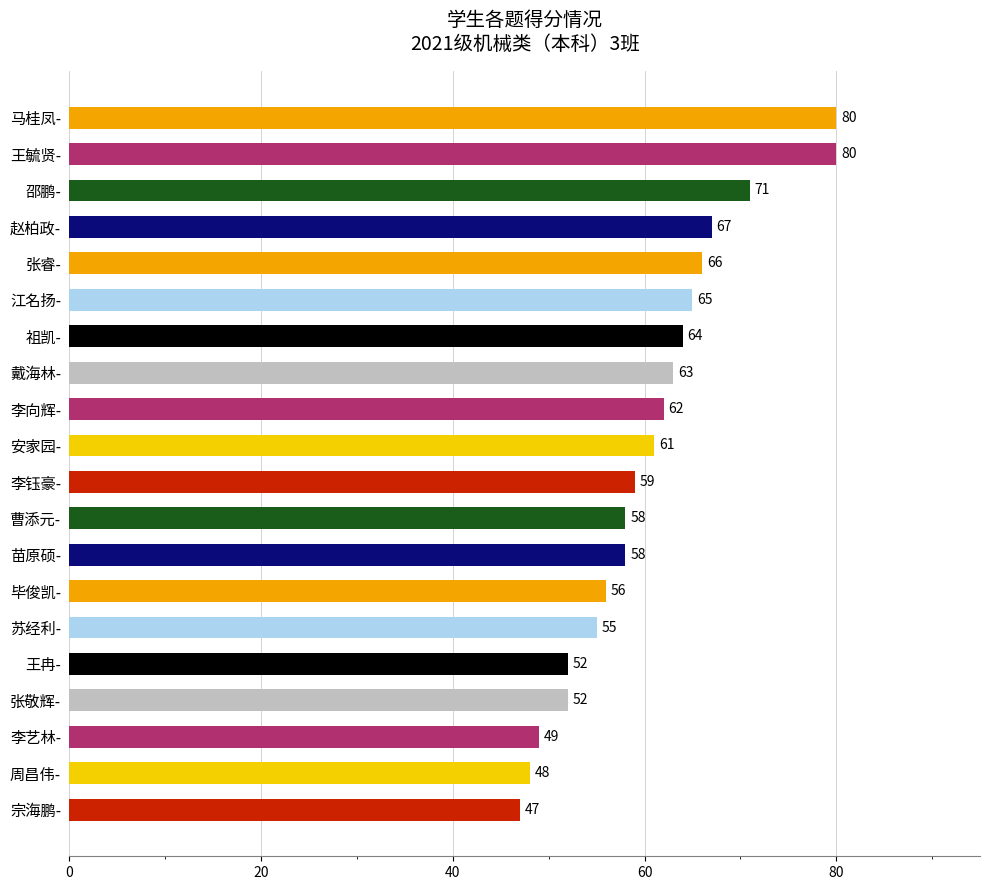

What is the change in value from 宗海鹏- to 张敬辉-?

+5